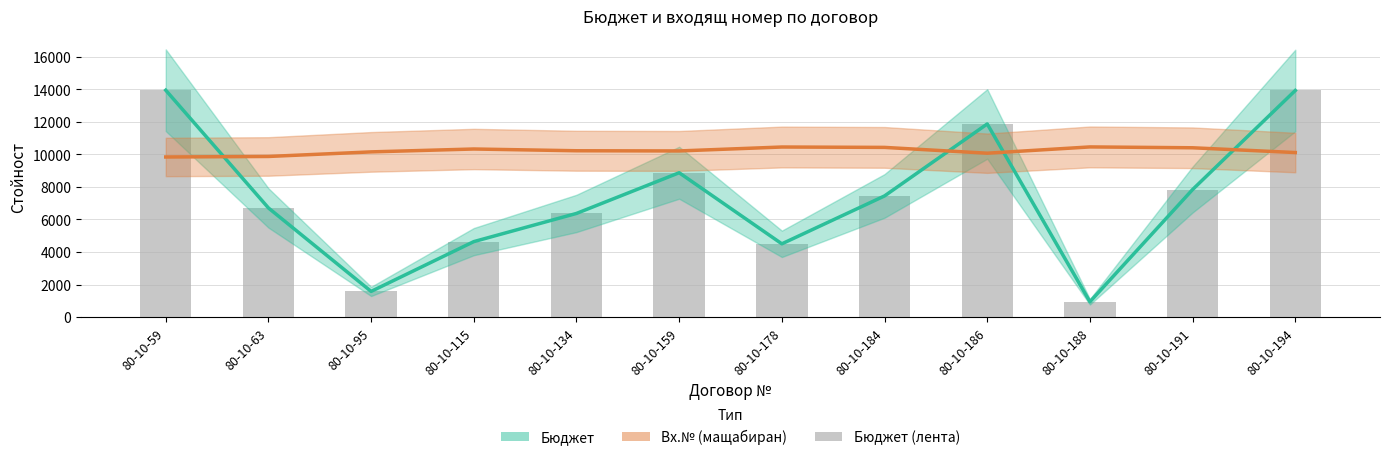

What is the minimum value shown in the chart?

940.0